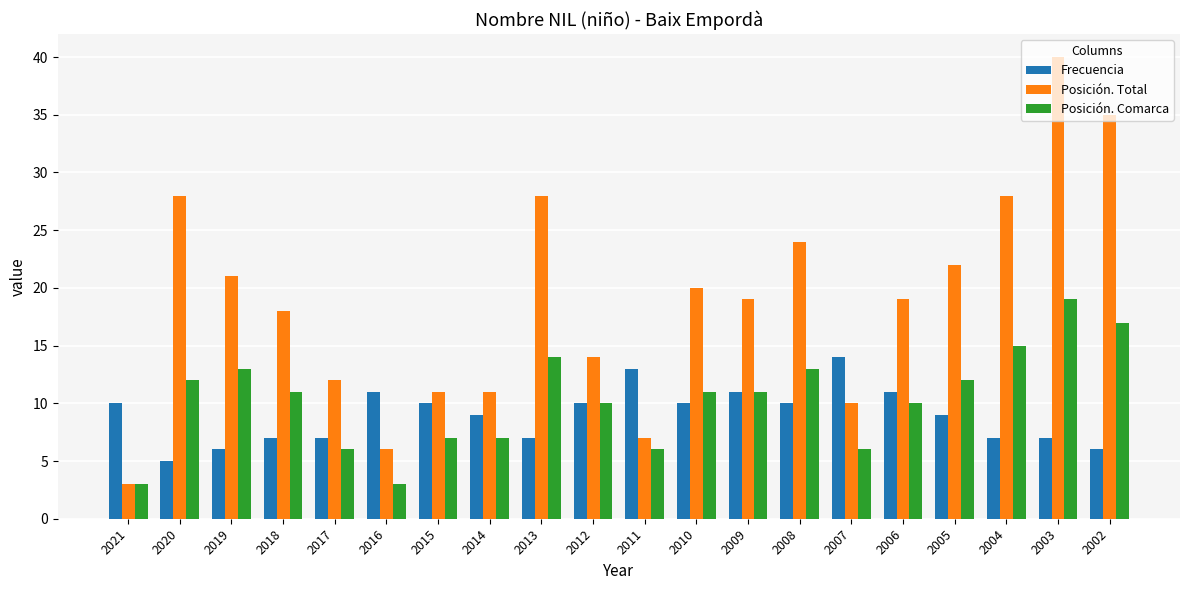

What is the value of the Posición. Comarca bar at the 12th from the left?

11